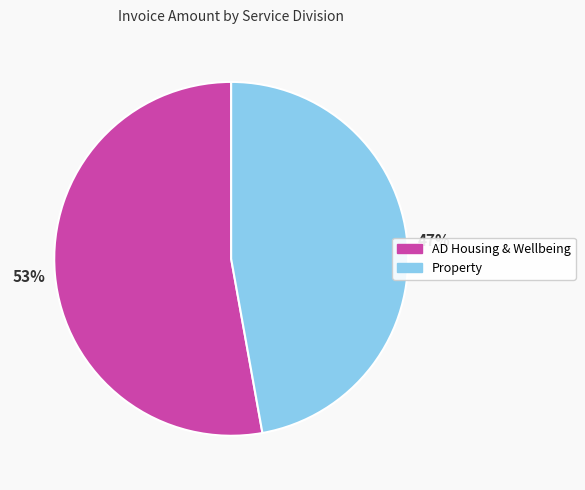

Which category has the biggest portion of the pie?

AD Housing & Wellbeing